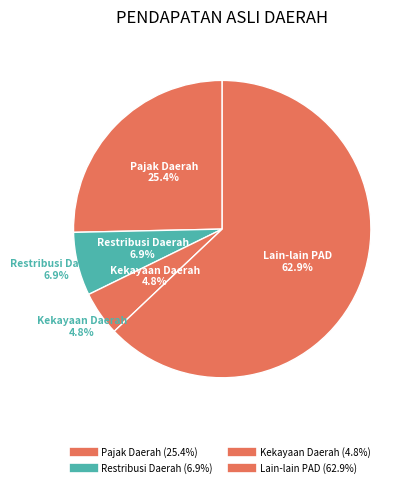

How many slices are in this pie chart?

4